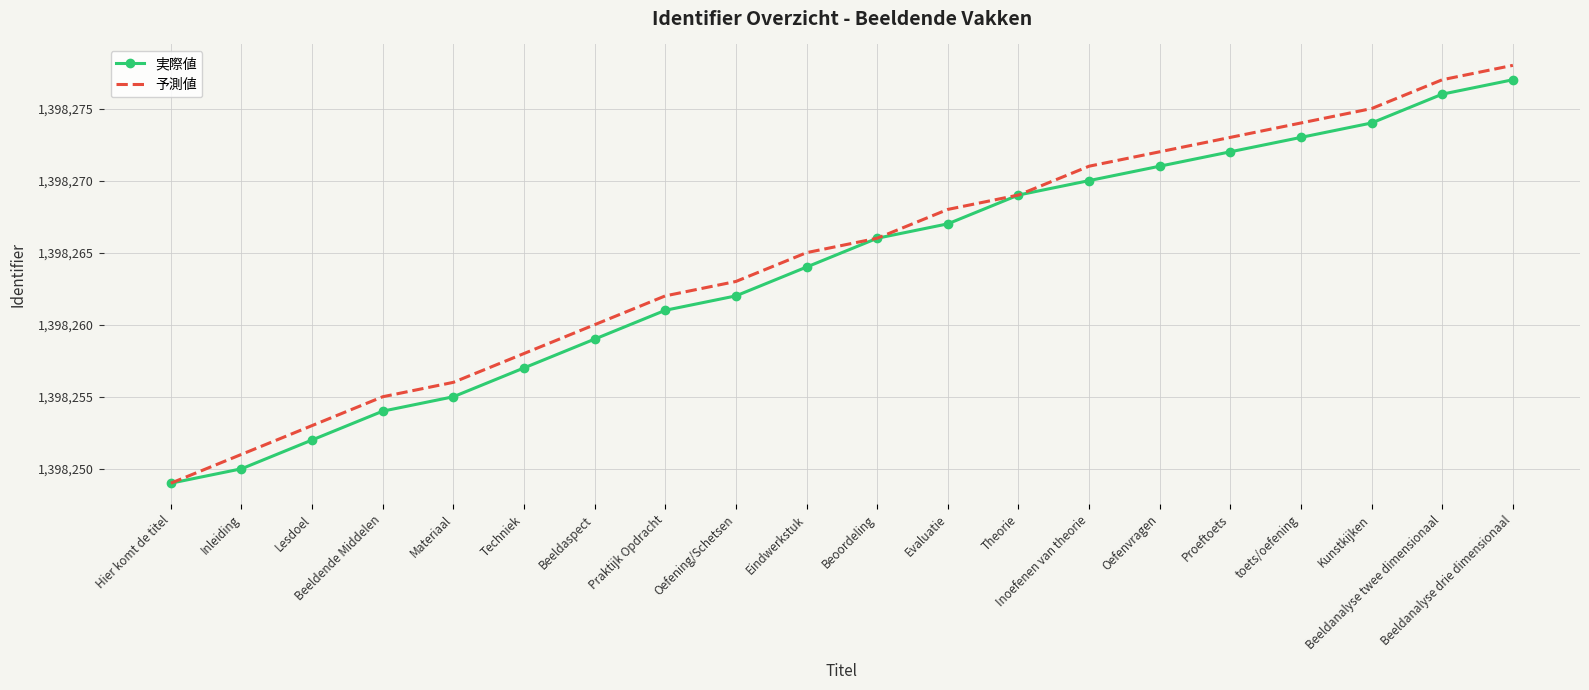

True or false: 実際値 has more than 2 interior local peaks.

False